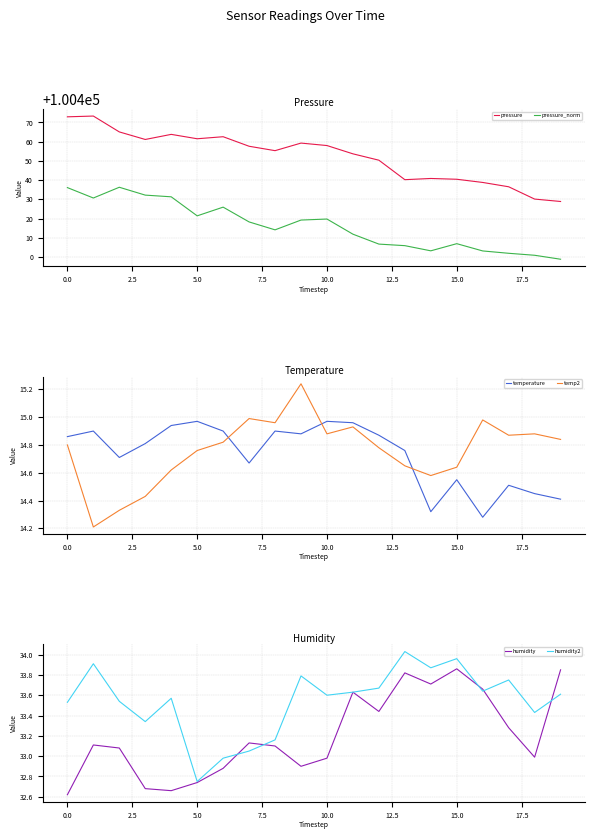

Is it true that pressure_norm equals 138457.4 at 14?

False